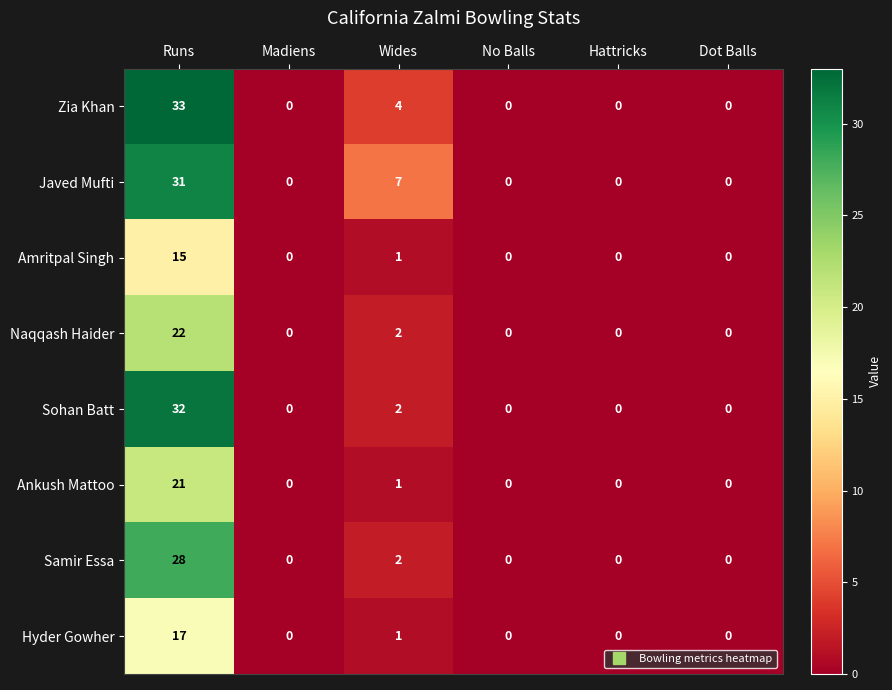

Rank the series by their maximum value, from lowest to highest.

Amritpal Singh, Hyder Gowher, Ankush Mattoo, Naqqash Haider, Samir Essa, Javed Mufti, Sohan Batt, Zia Khan